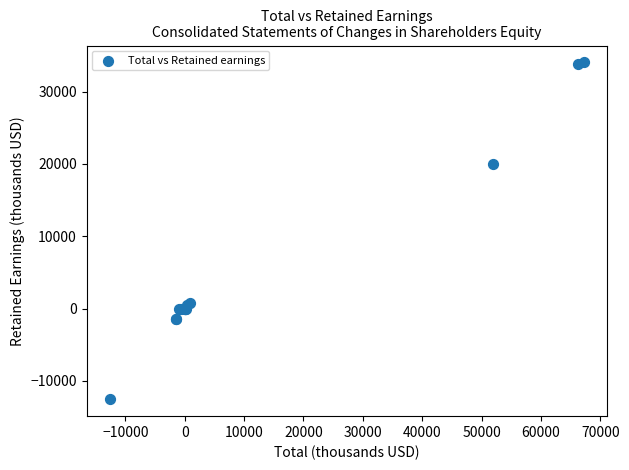

What Y value in the scatter plot is closest to 10751?

19932